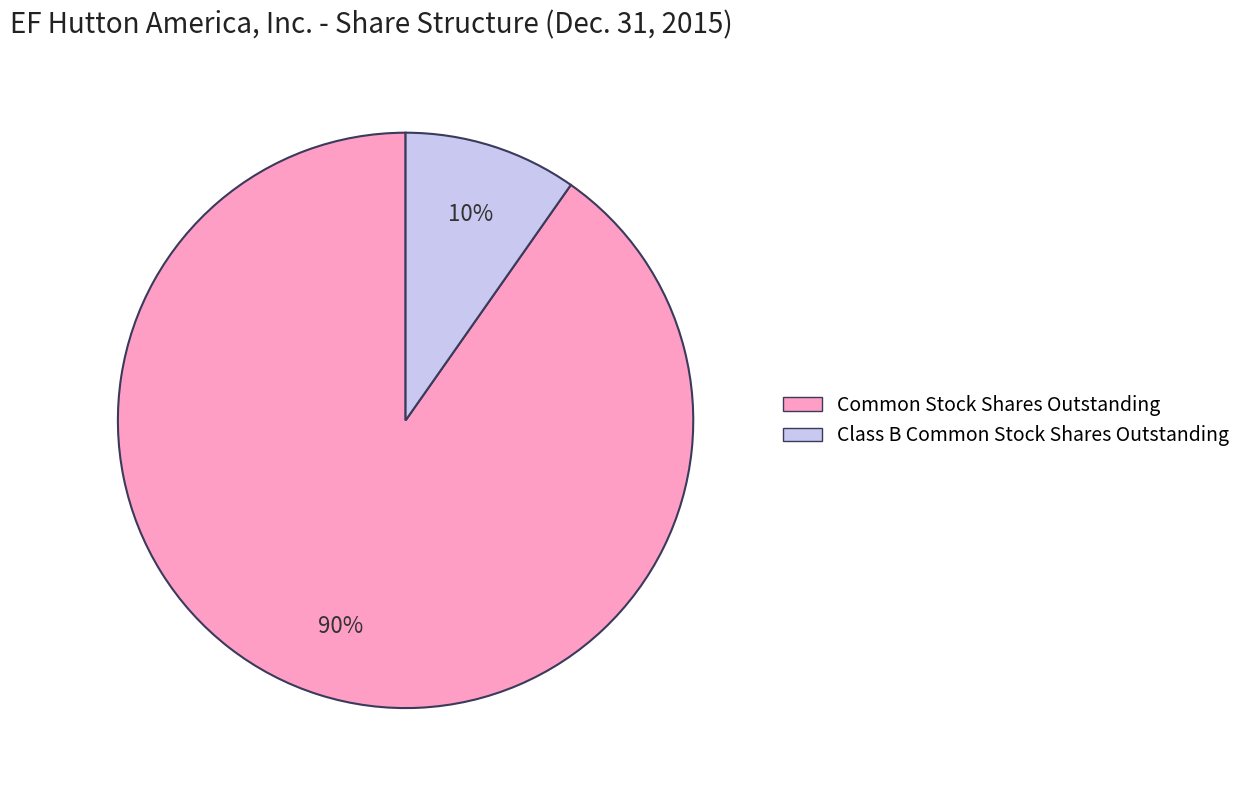

To the nearest percent, what is the average slice percentage?

50%